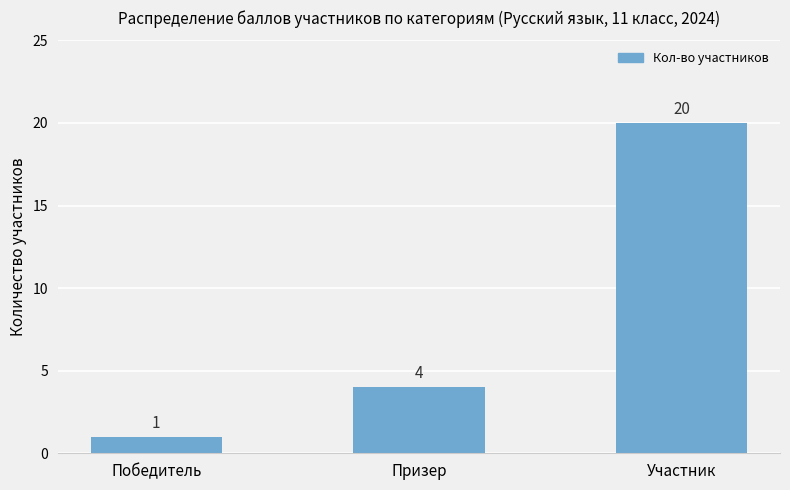

Between Победитель and Призер, which is larger?

Призер